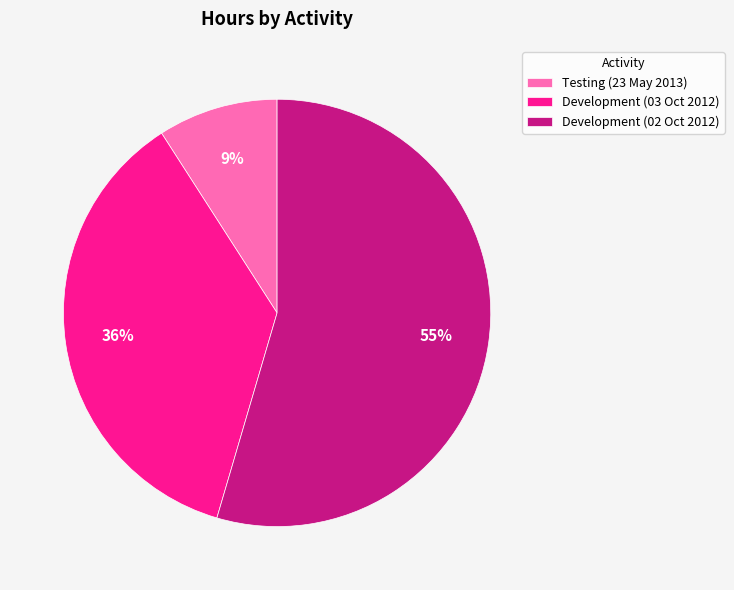

How many segments does this pie chart have?

3